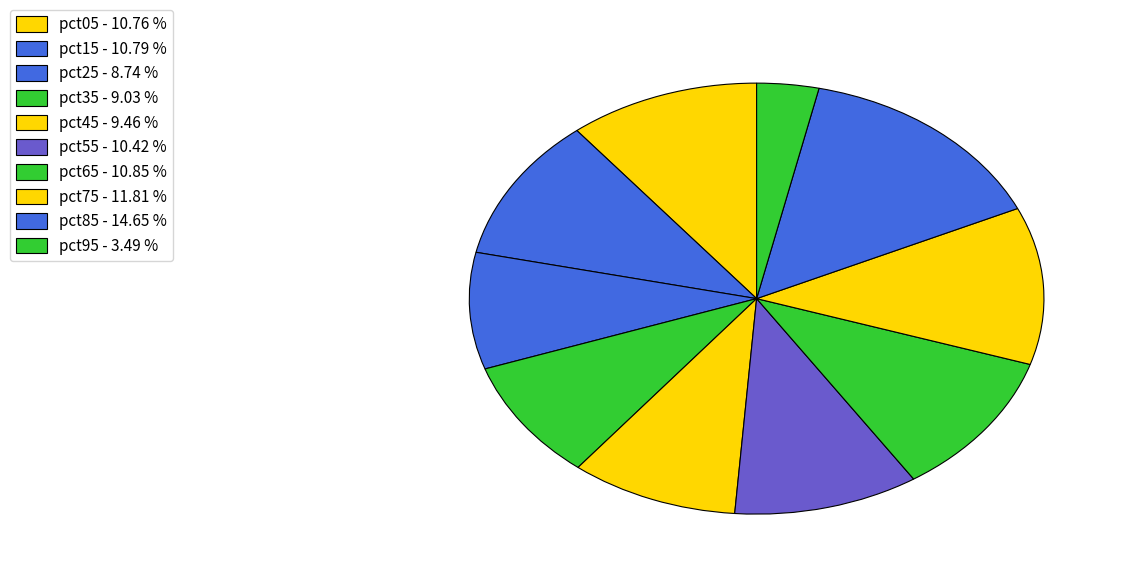

Which slice is the smallest?

pct95